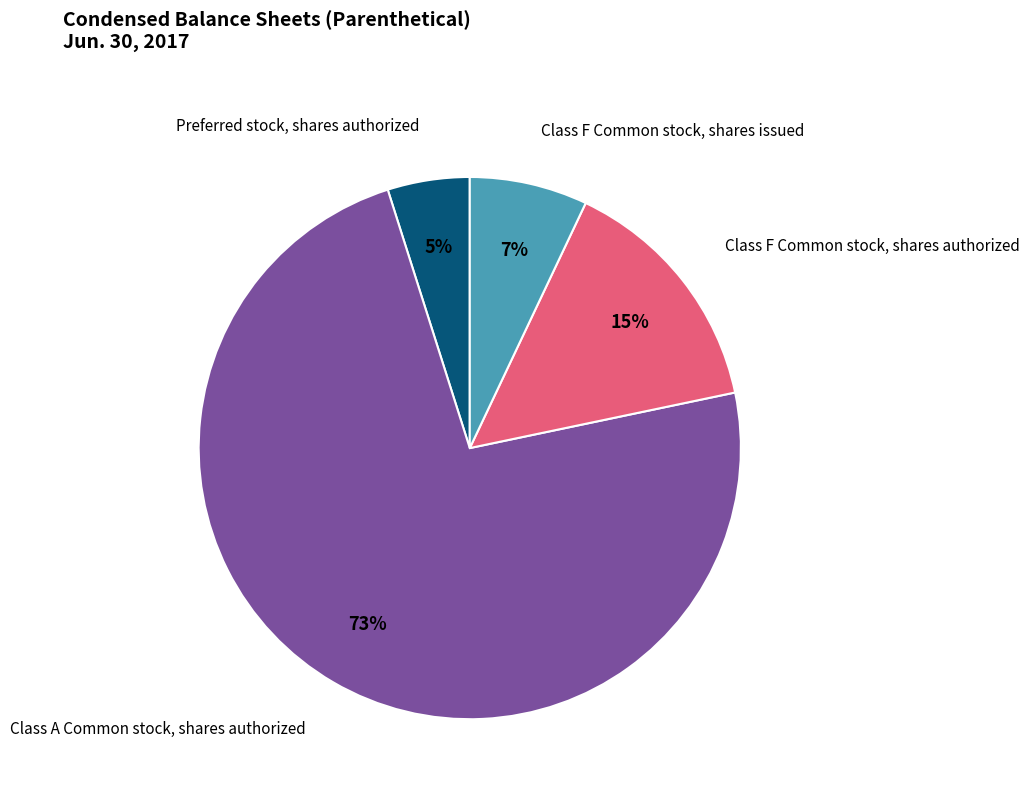

To the nearest percent, what is the average slice percentage?

25%